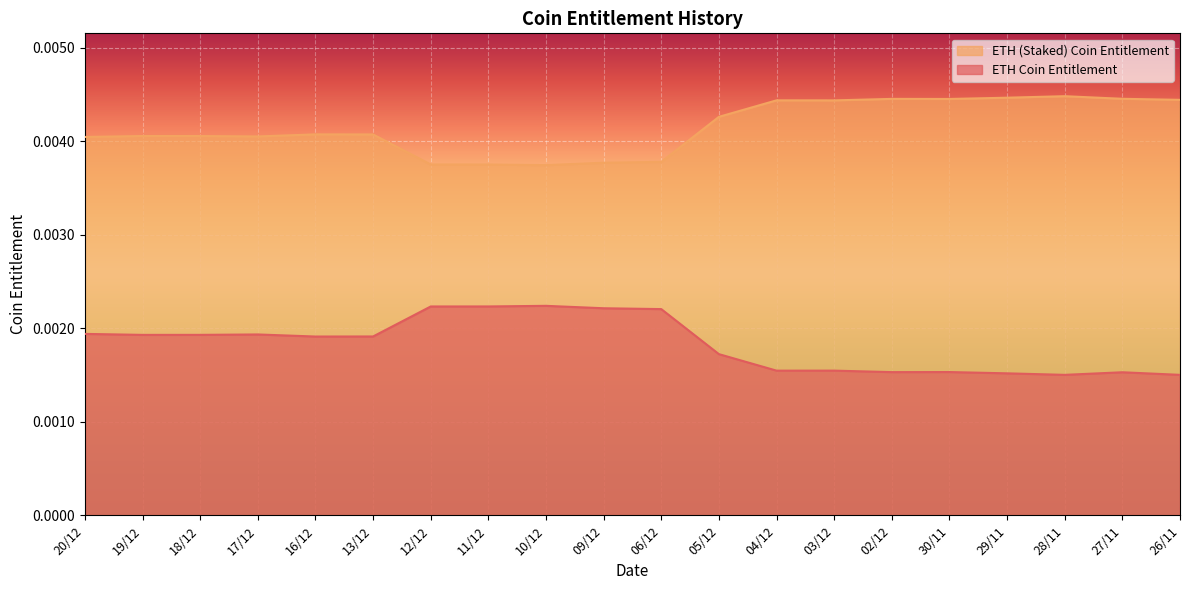

Which category has the lowest value across all series?

28/11